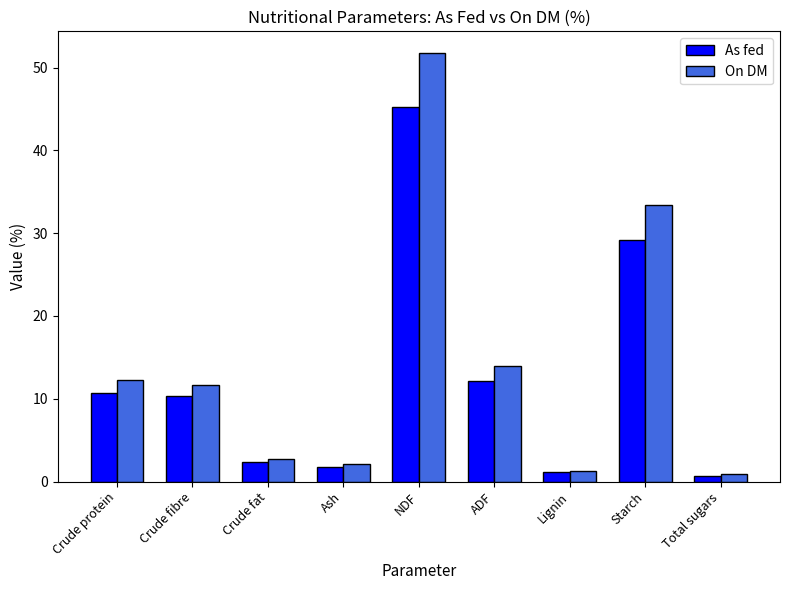

Which series has the widest spread of values?

On DM